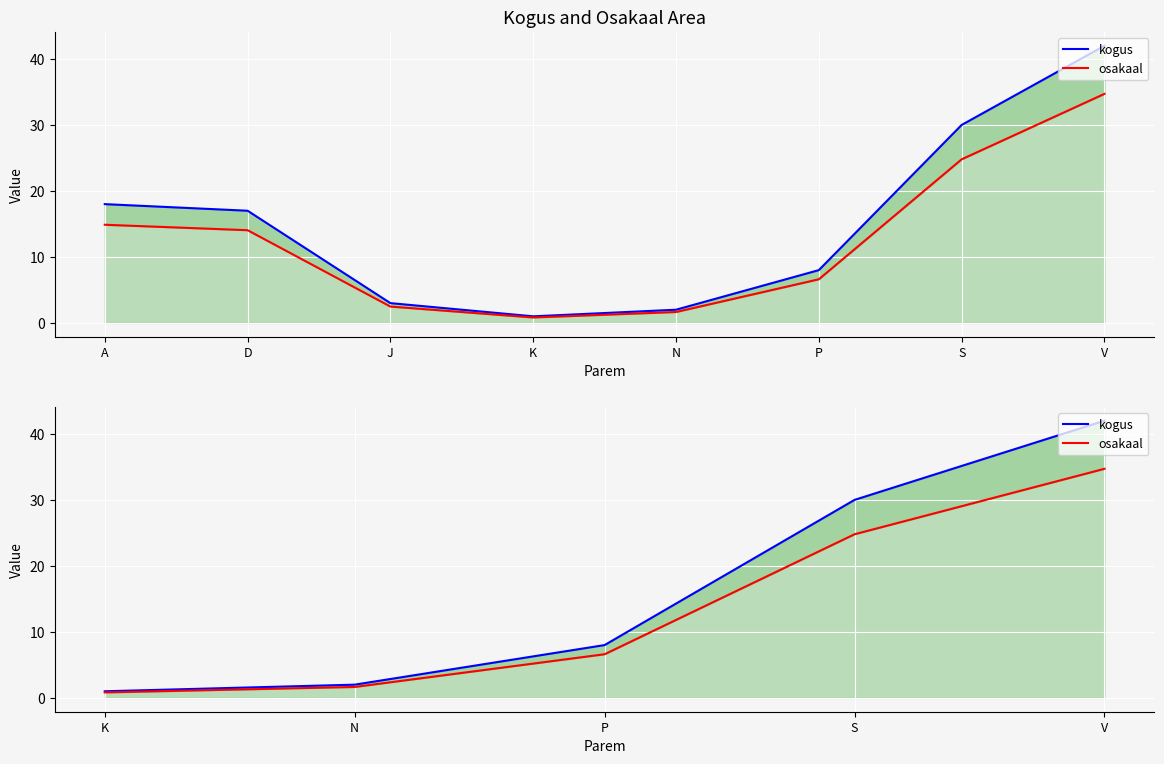

True or false: kogus and osakaal cross at least once.

False